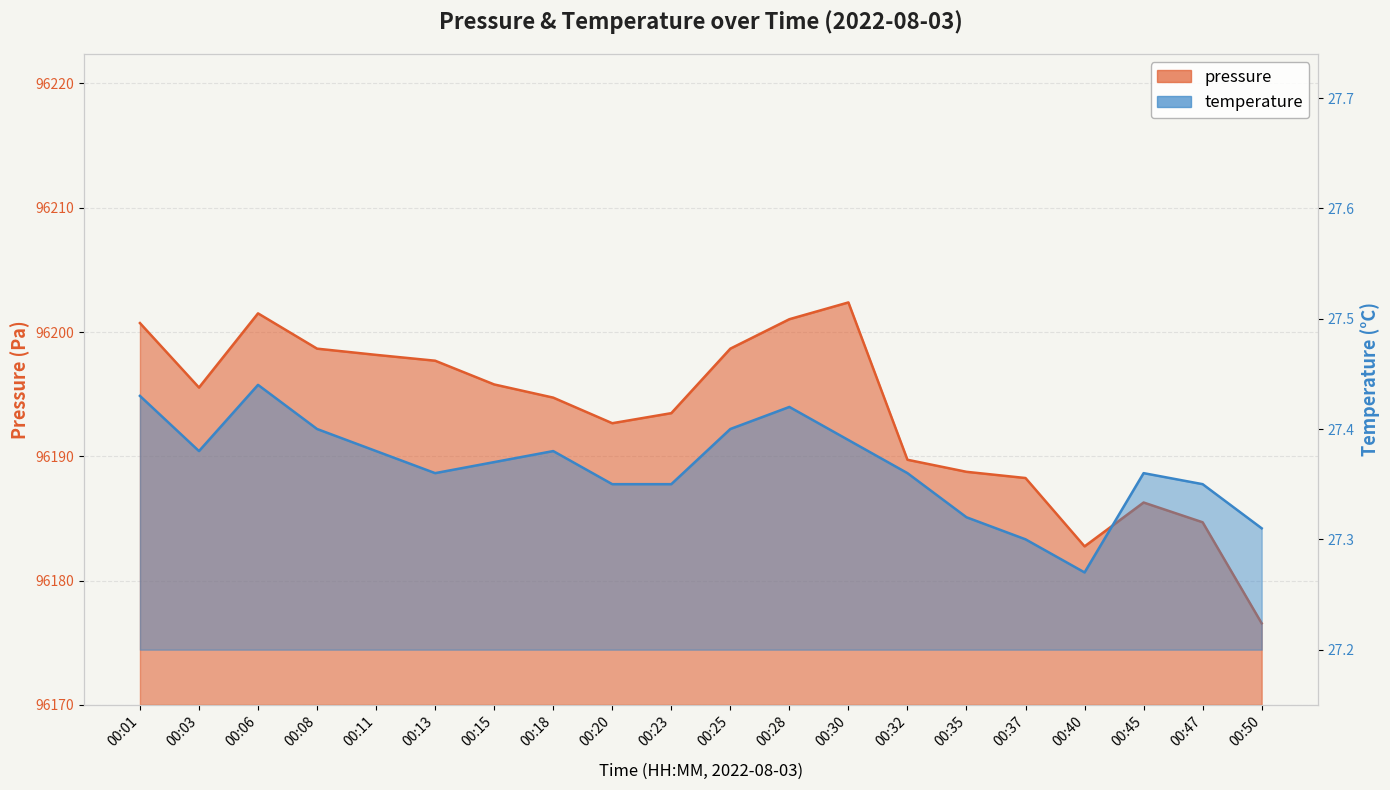

How many lines are shown in the chart?

2